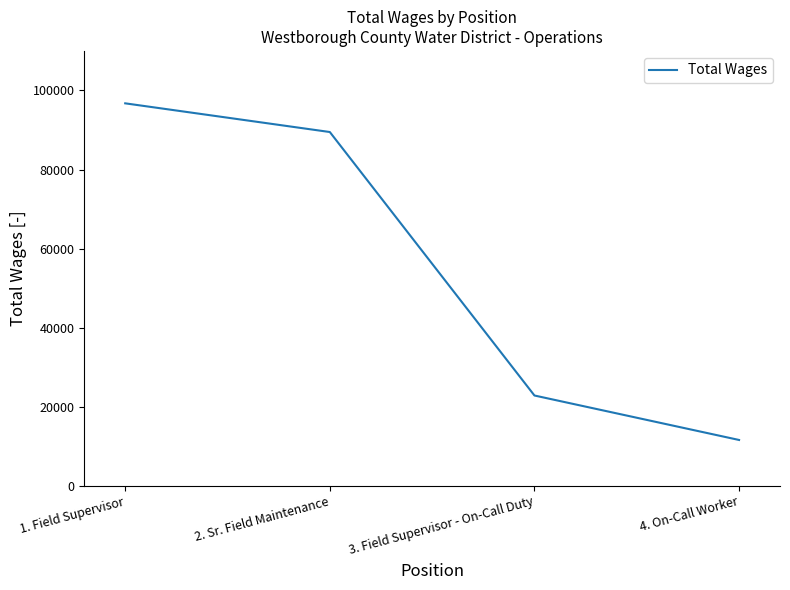

Reading left to right, transcribe all the data shown in this chart.

1. Field Supervisor=96749	2. Sr. Field Maintenance=89494	3. Field Supervisor - On-Call Duty=22865	4. On-Call Worker=11620